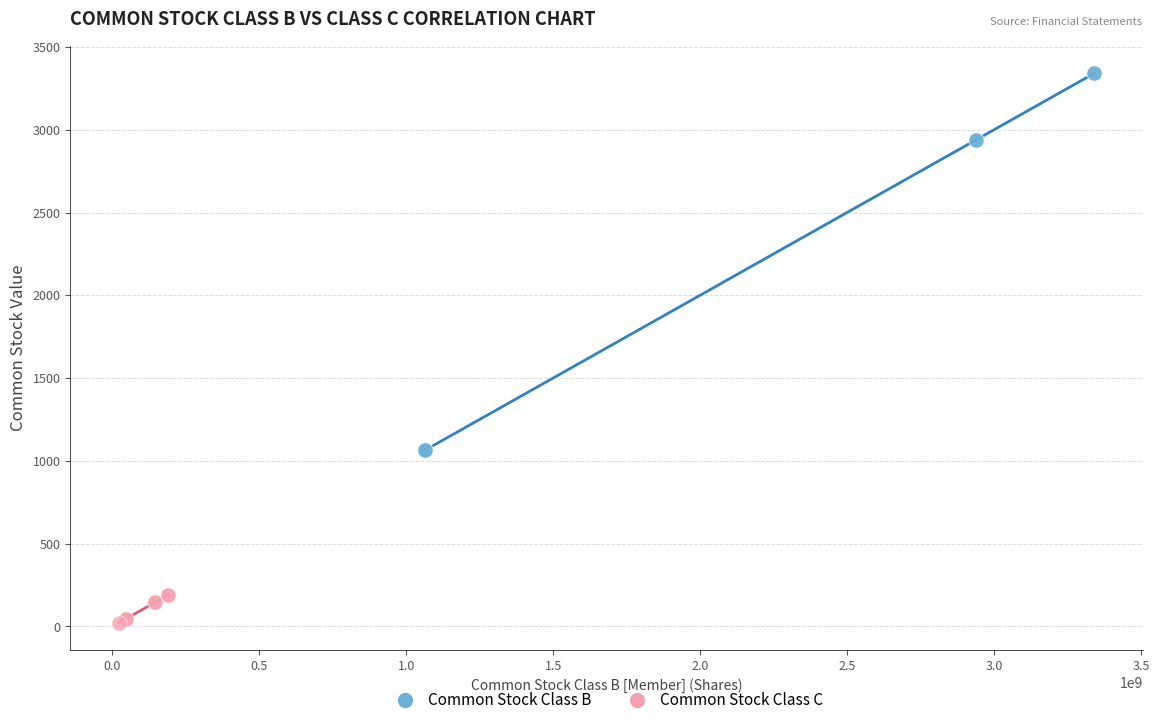

Which series reaches the minimum Y coordinate?

Common Stock Class C